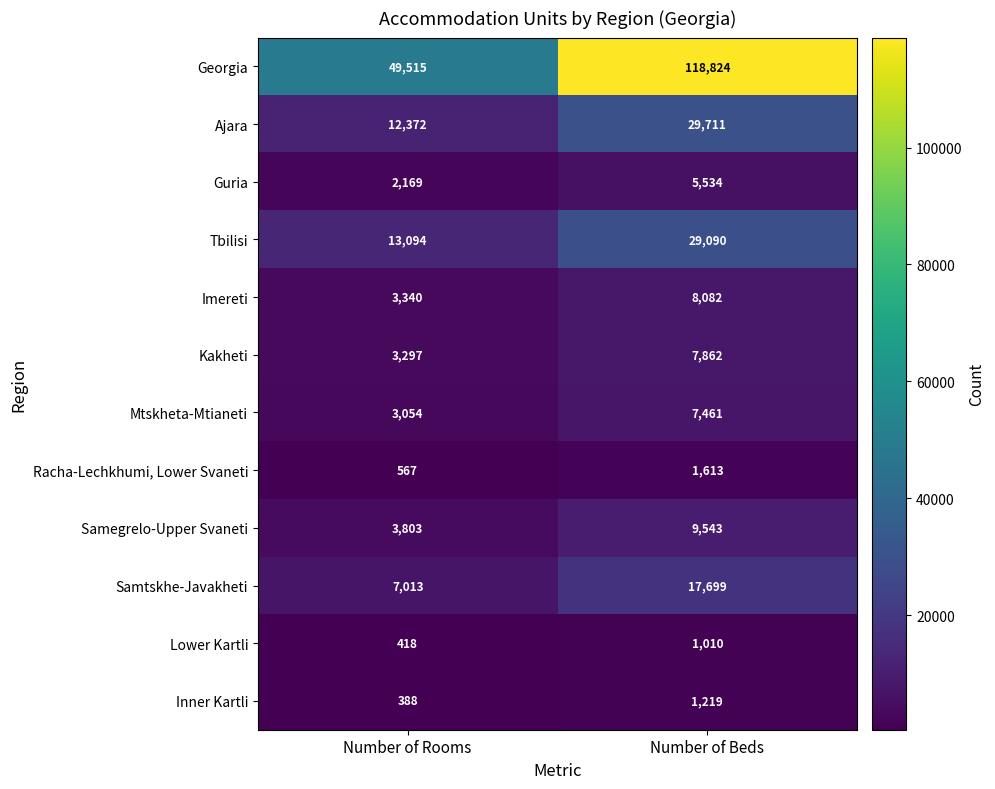

What value does the Racha-Lechkhumi, Lower Svaneti series have at Number of Rooms, to the nearest 50?

550